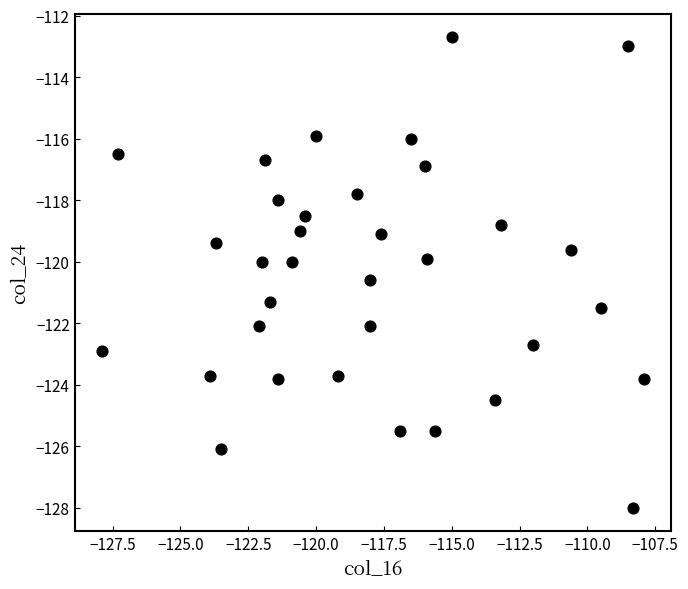

What is the range of Y values (max minus min)?

15.3